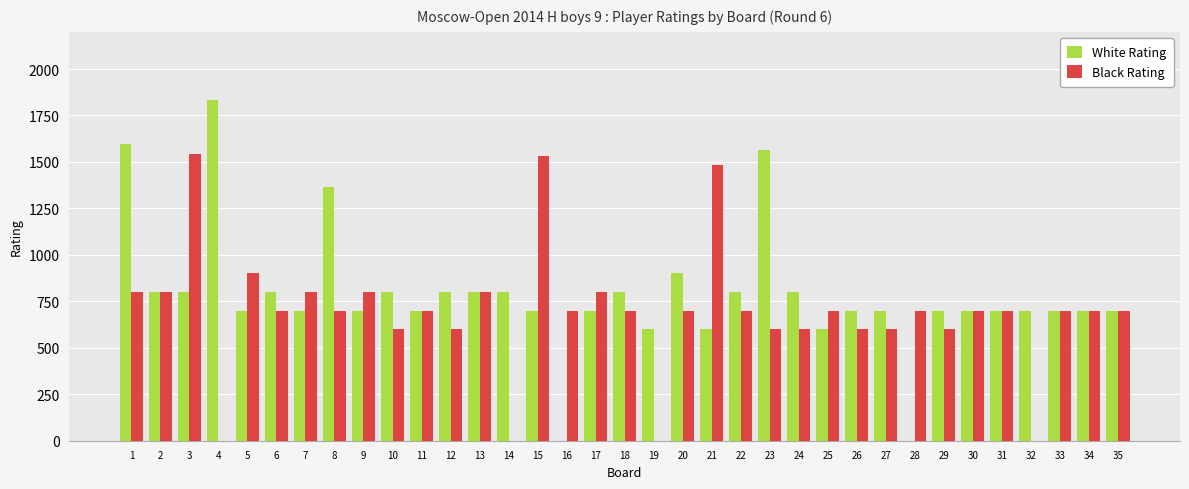

True or false: White Rating has a value of 800 at 22.

True